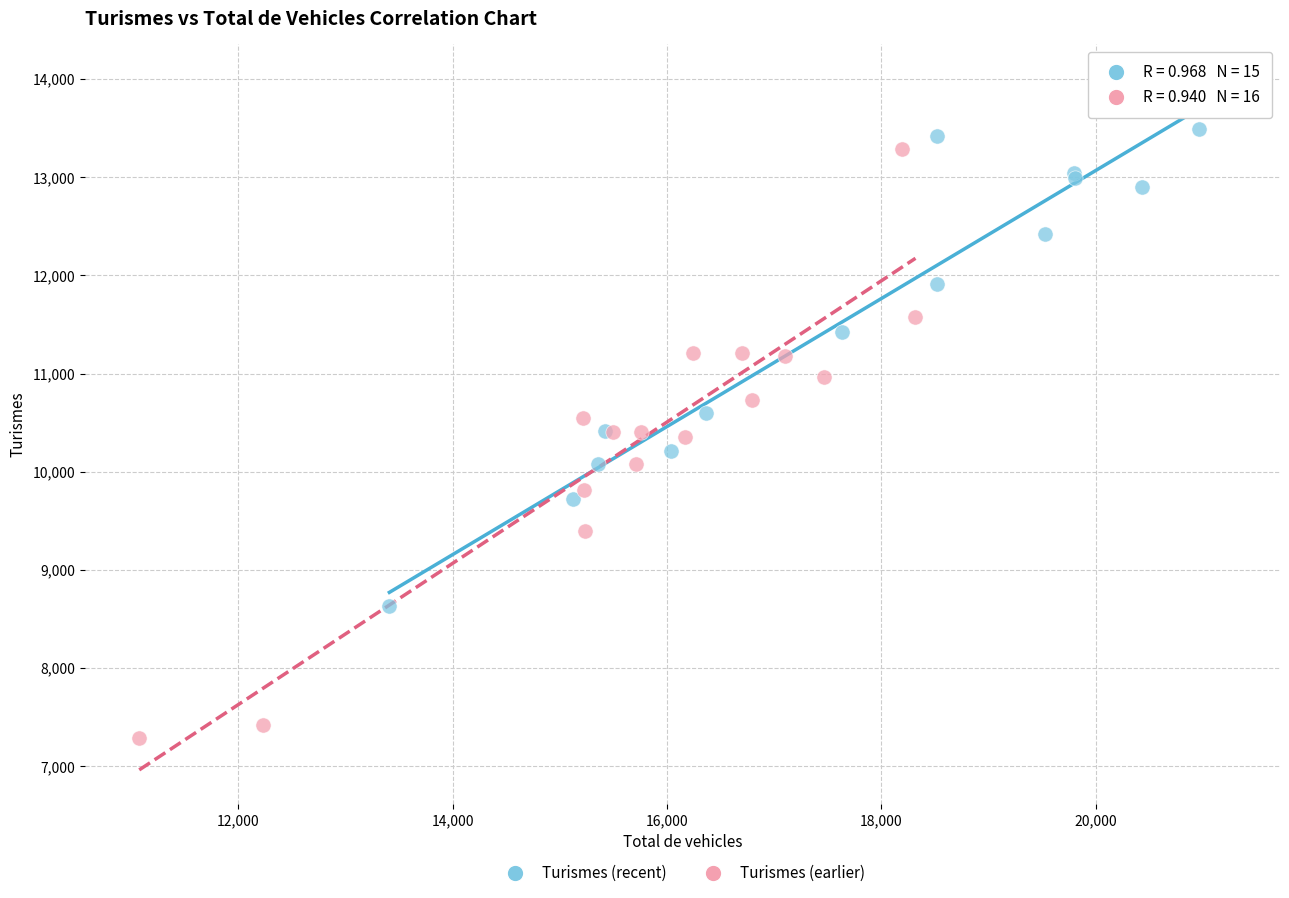

What are all the series names shown in the legend?

Turismes (recent), Turismes (earlier)